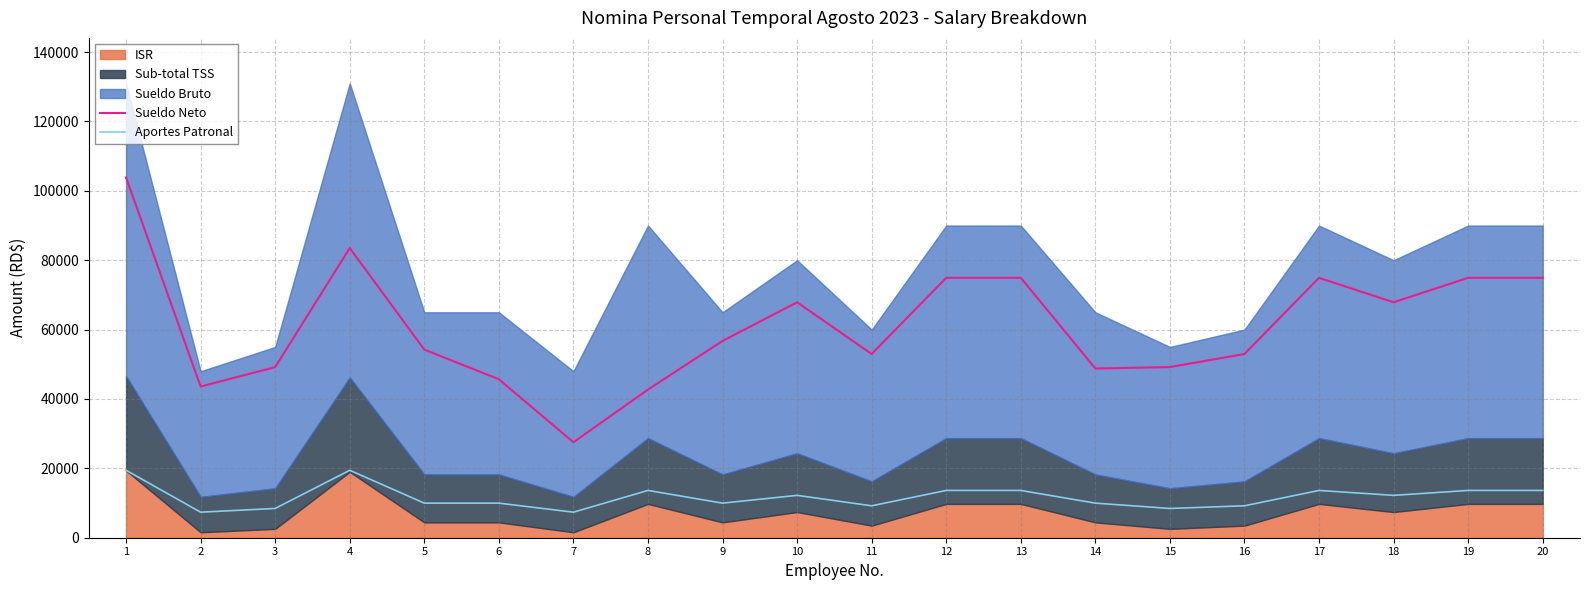

Where is the first local minimum for Aportes Patronal?

2